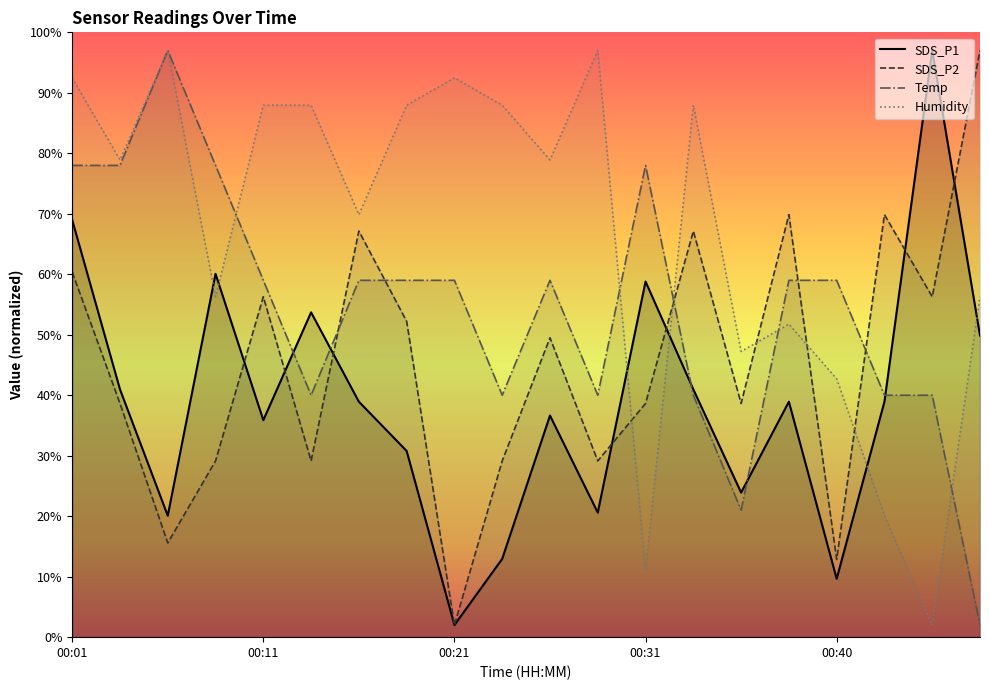

What is the total value across all series at 00:33?

236.1